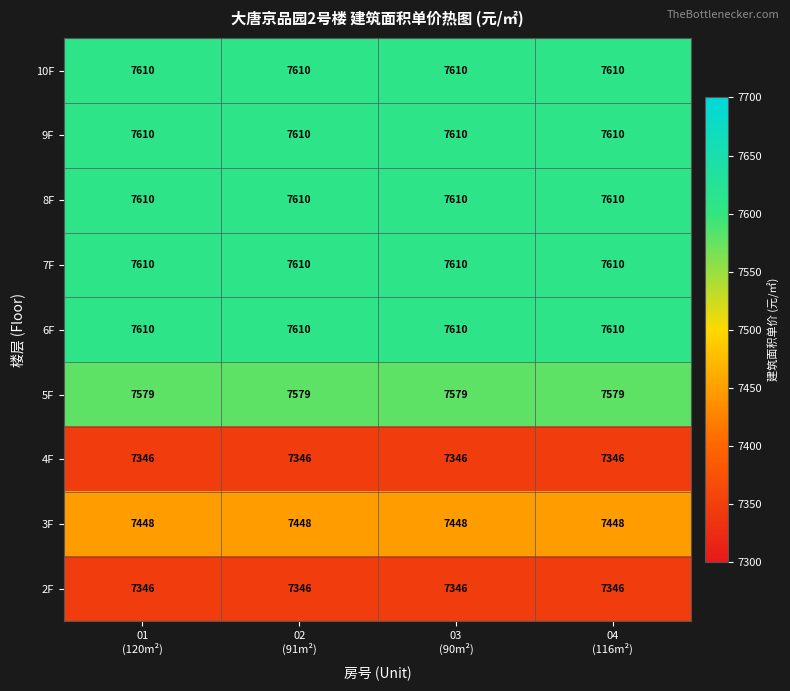

How many series are shown in this chart?

9